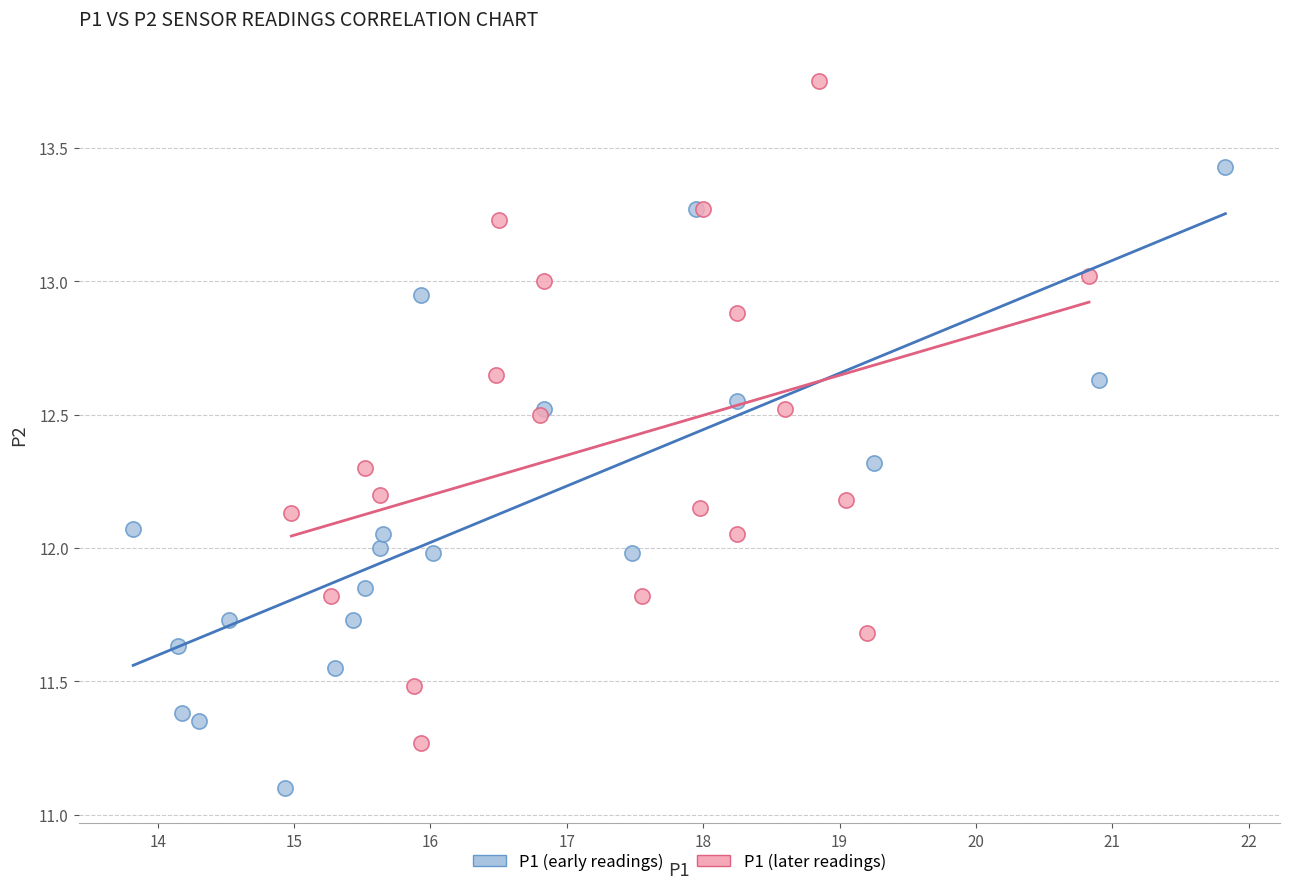

Which series reaches the minimum Y coordinate?

P1 (early readings)